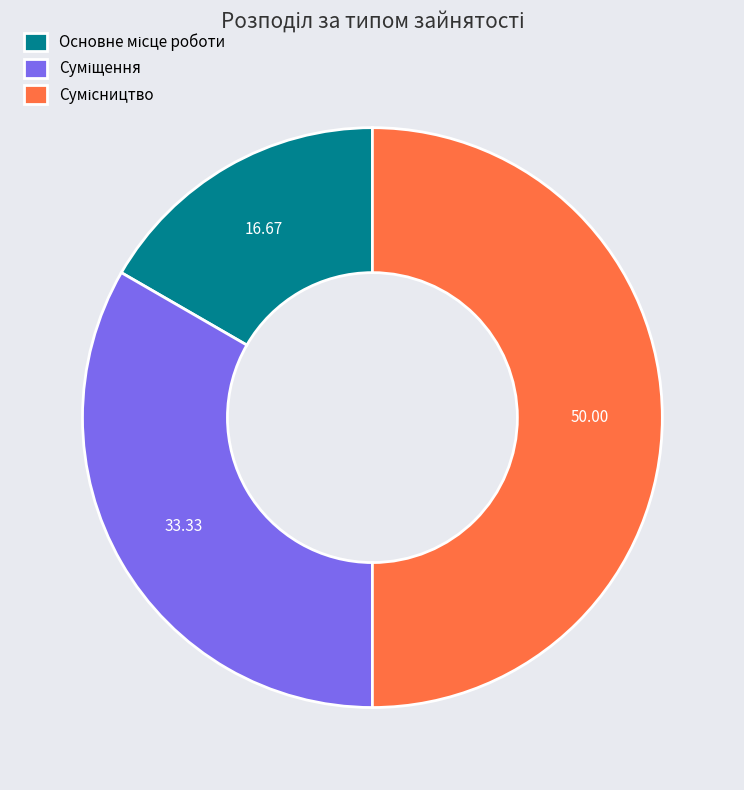

Which has a higher value, Сумісництво or Суміщення?

Сумісництво